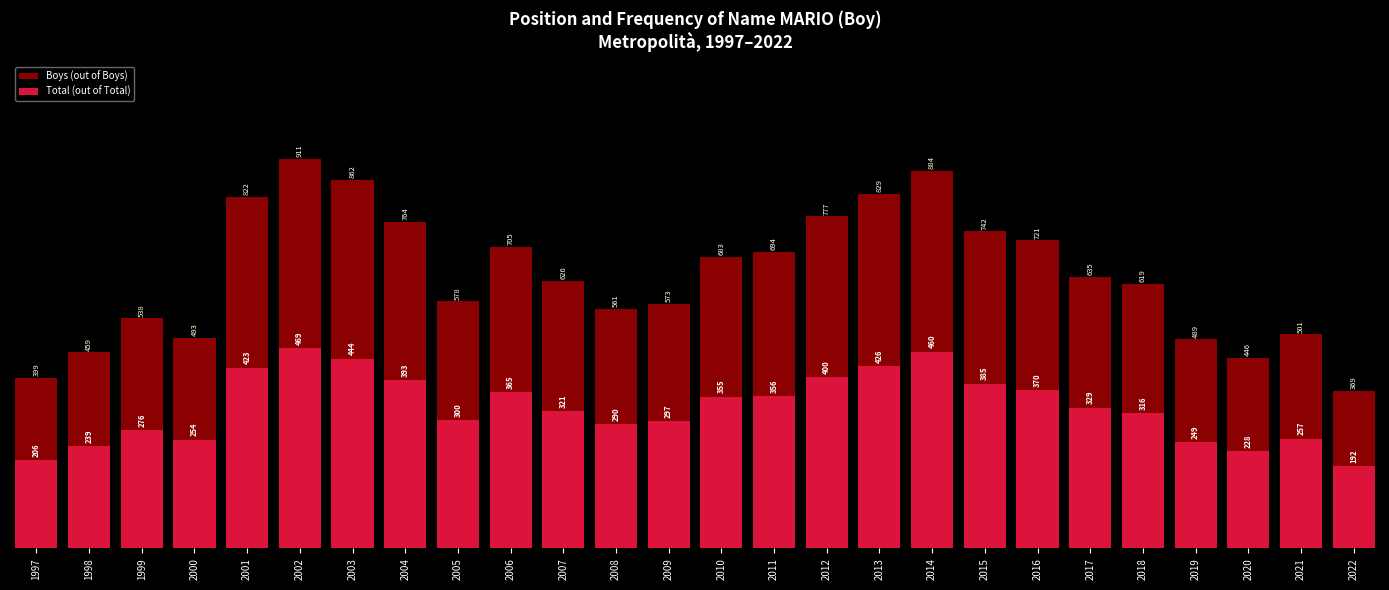

What is the total value across all series at 2002?

1380